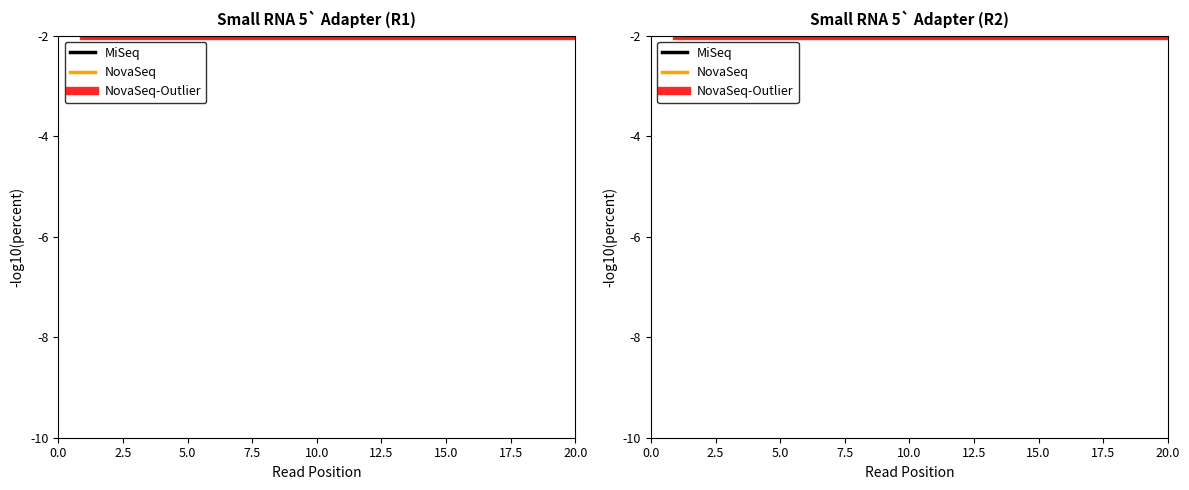

True or false: MiSeq has more than 1 points higher than both neighbors.

False